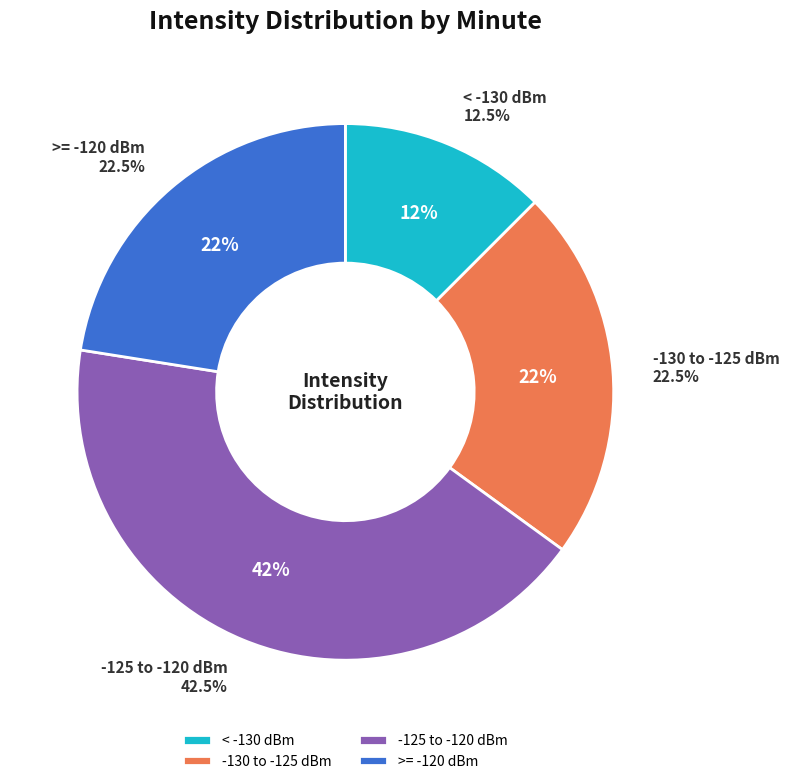

What portion of the pie excludes 36?

97.5%